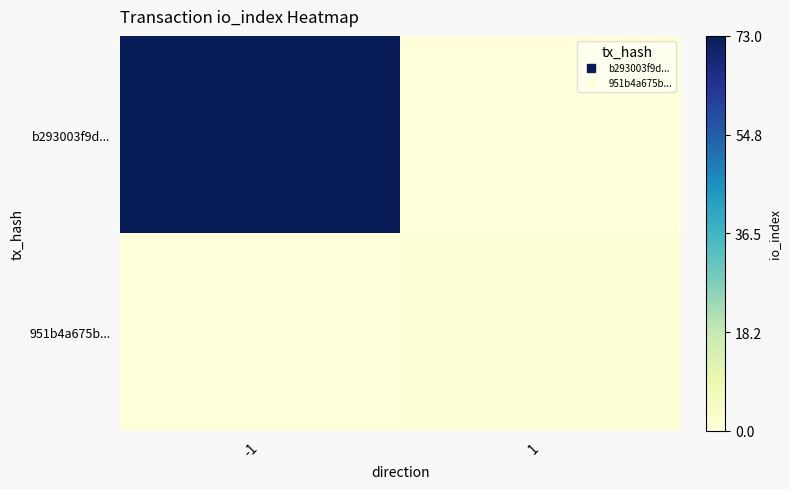

What is the spread (max minus min) of values at 1?

1